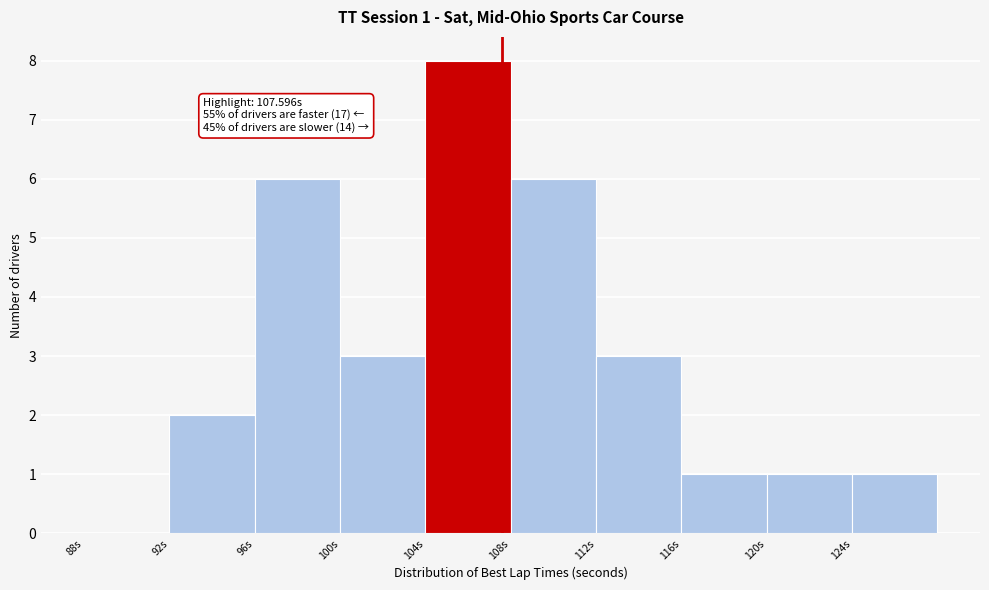

Which range on the x-axis has the tallest bar?

104 to 108